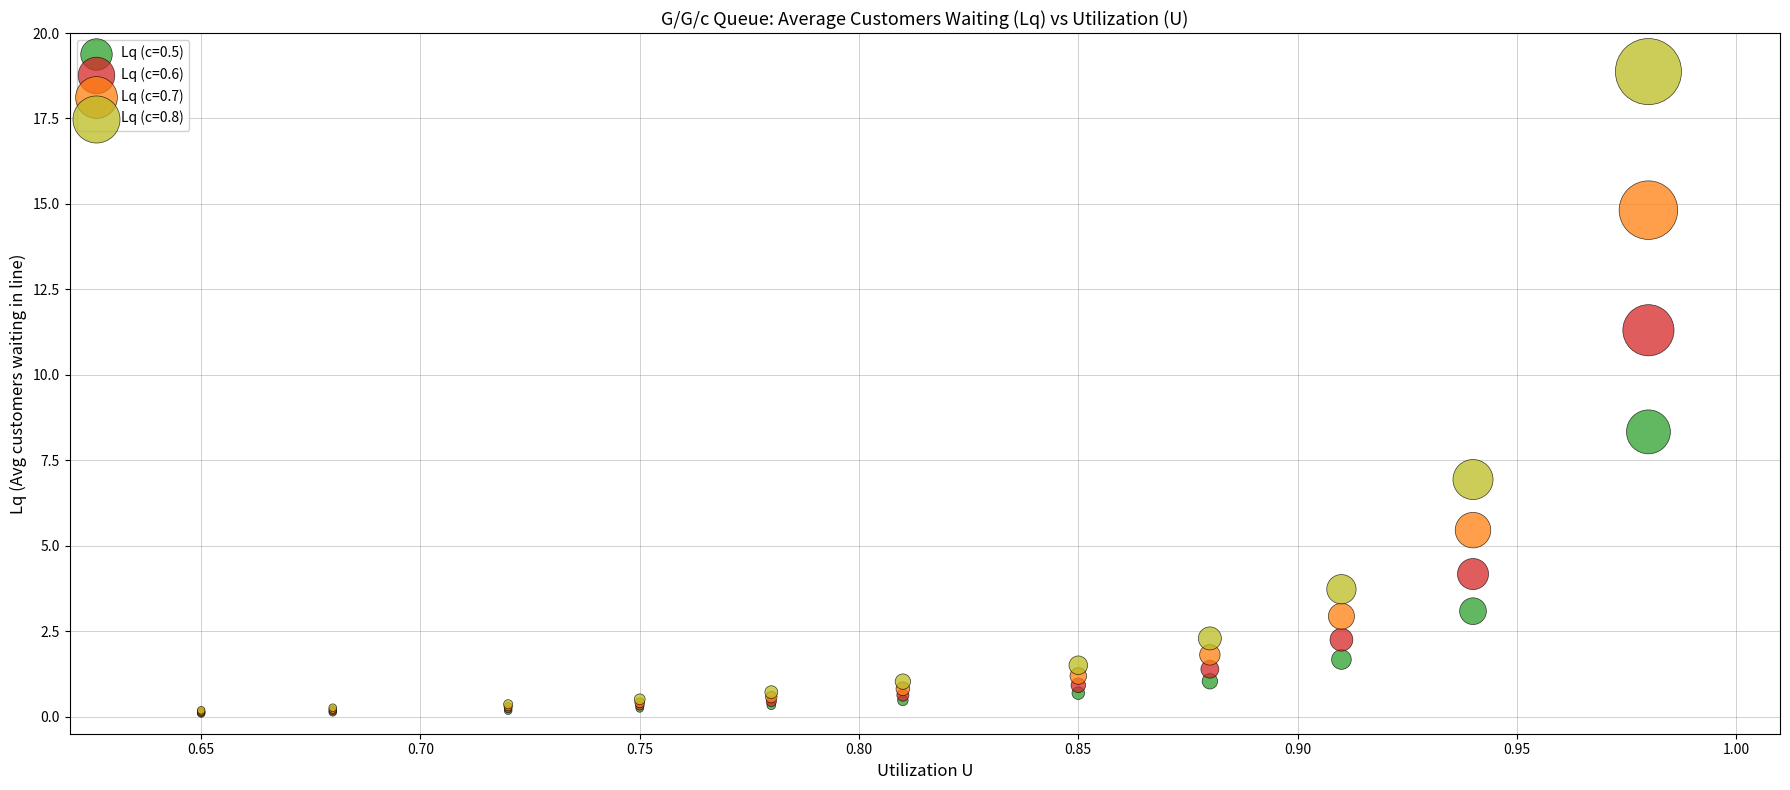

What are all the series names shown in the legend?

Lq (c=0.5), Lq (c=0.6), Lq (c=0.7), Lq (c=0.8)